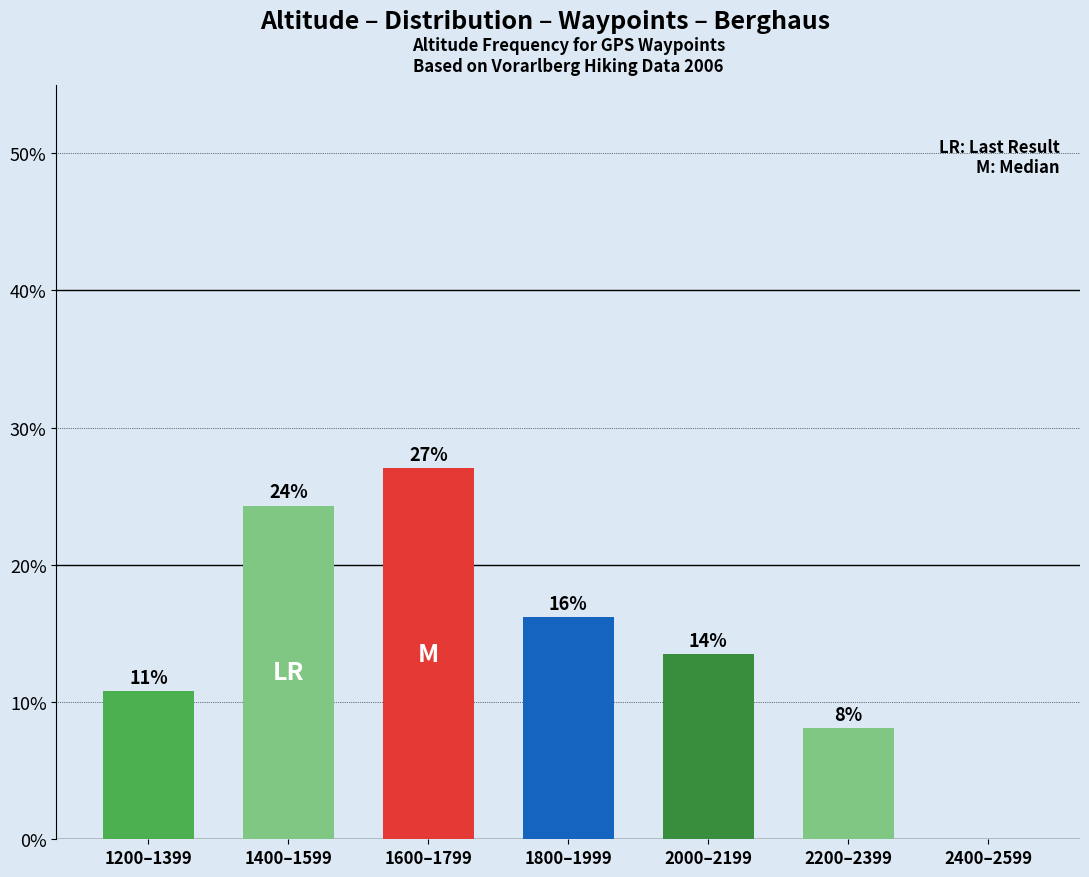

Which category has the lowest value across all series?

2400–2599